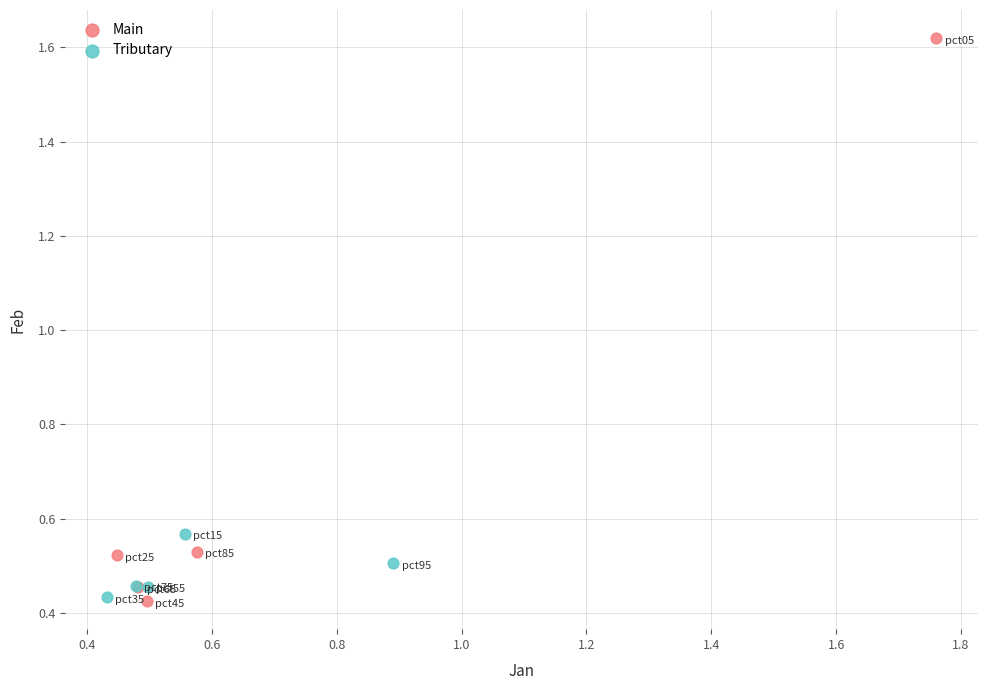

Which series has the largest Y range (max minus min)?

Main